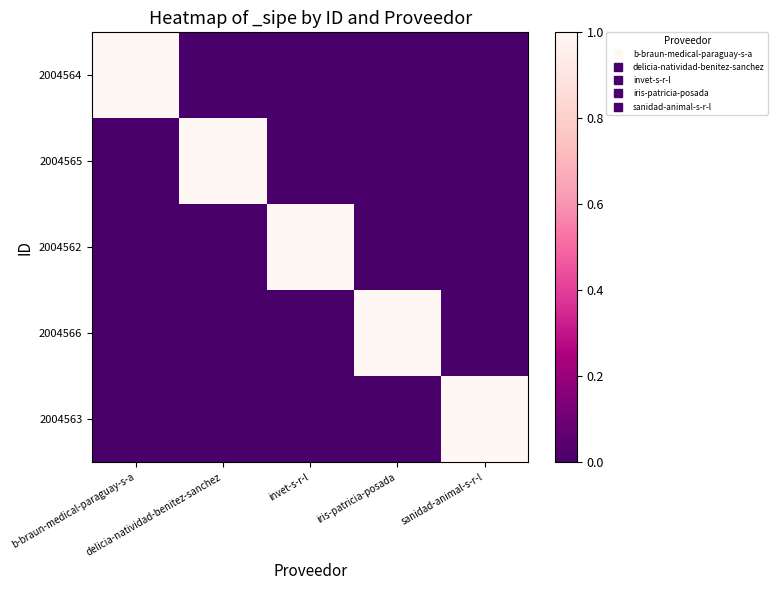

At how many categories does at least one series exceed 0?

5